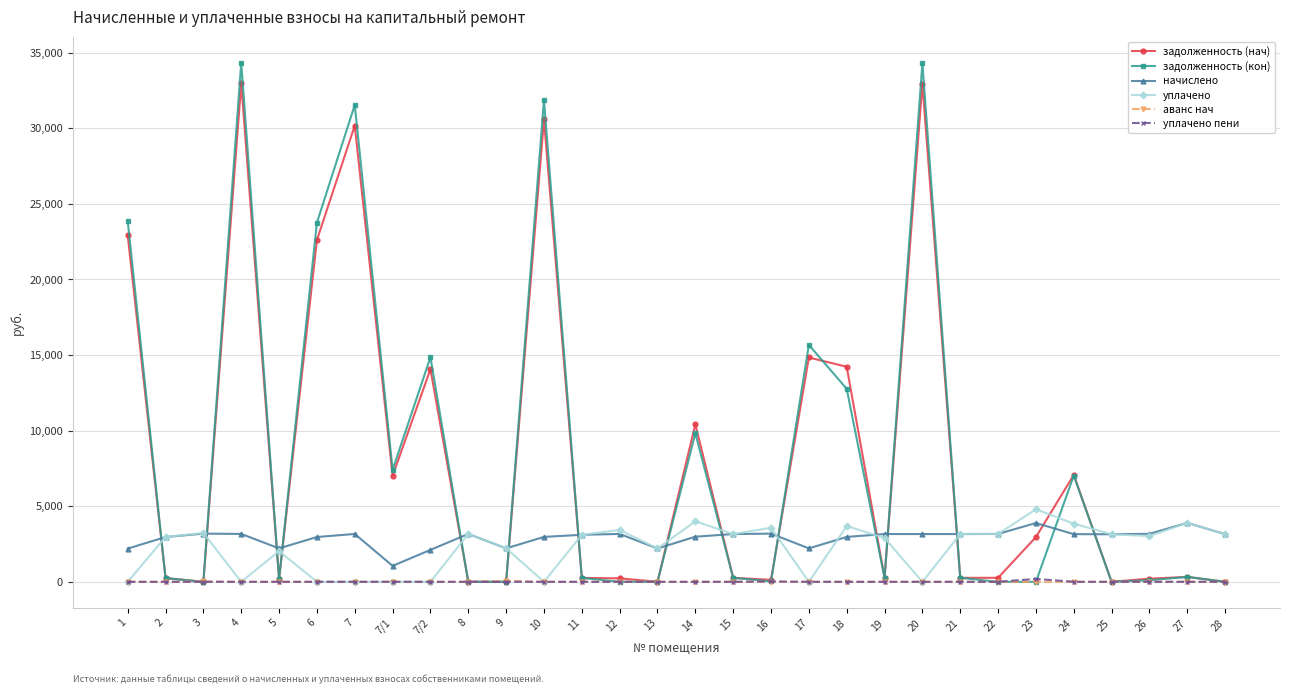

Is the value of начислено at 2 greater than the value of задолженность (нач) at 7/1?

No